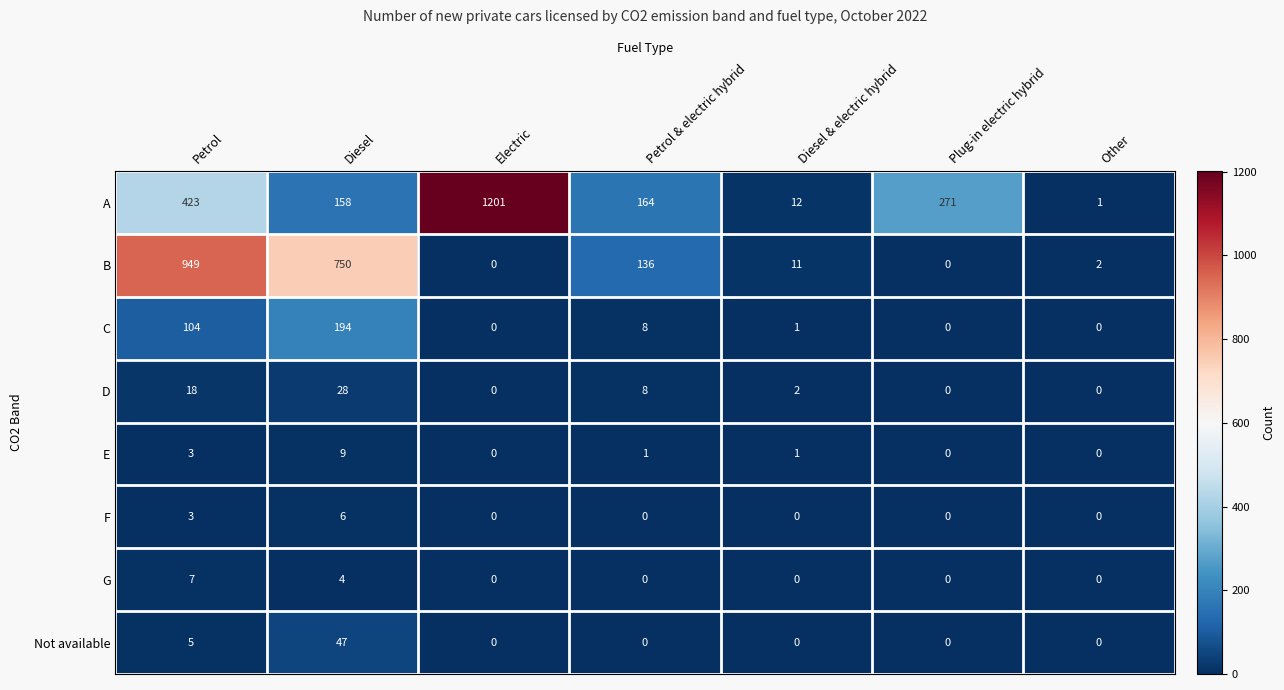

How many series are shown in this chart?

8